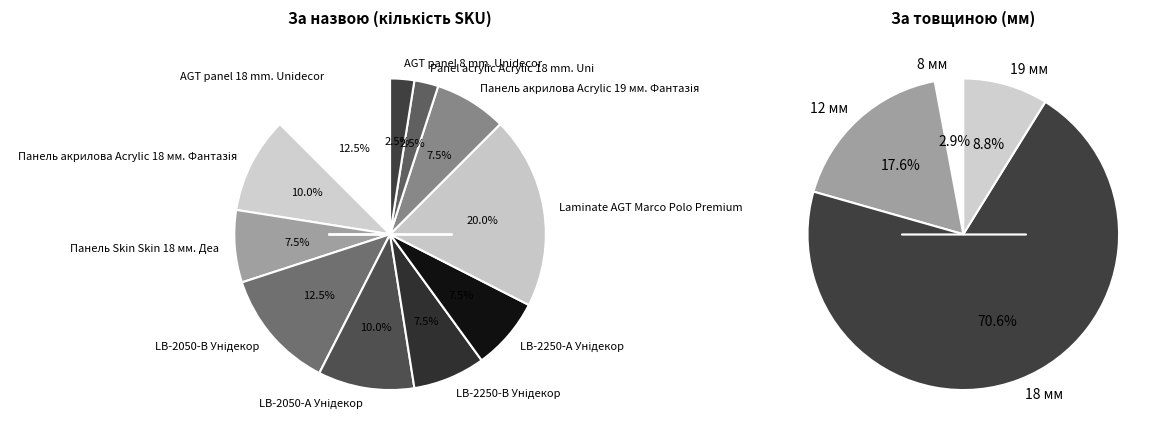

Which slice is the largest?

Laminate AGT Marco Polo Premium